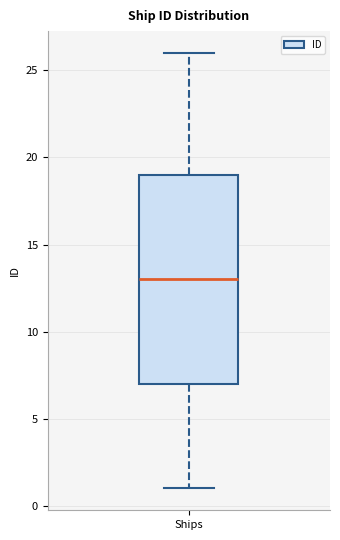

Transcribe this box plot: give where the median line is, the range the box spans, and where the two whiskers end, as read against the y-axis. The values are not printed on the chart, so give them approximately, as read against the axis.

median 13, box 7 to 19, whiskers 1 to 26